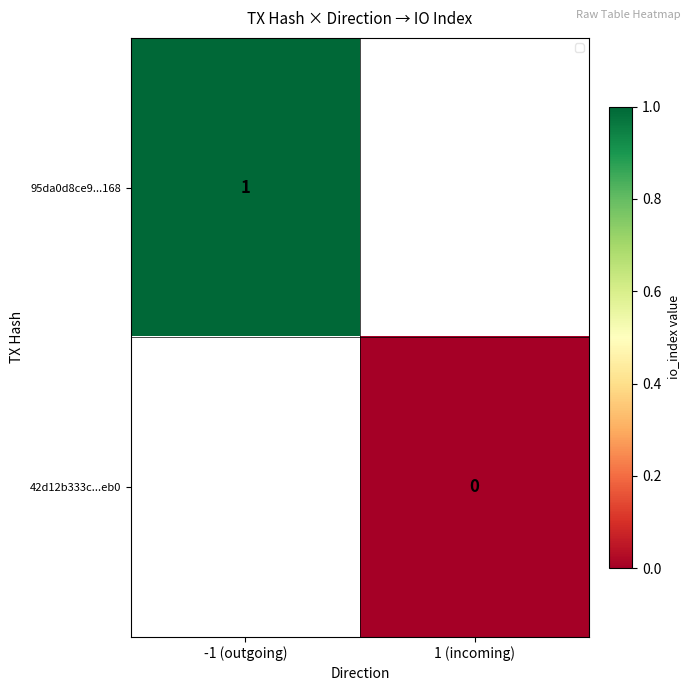

Is it true that 95da0d8ce9...168 equals 0 at -1 (outgoing)?

False